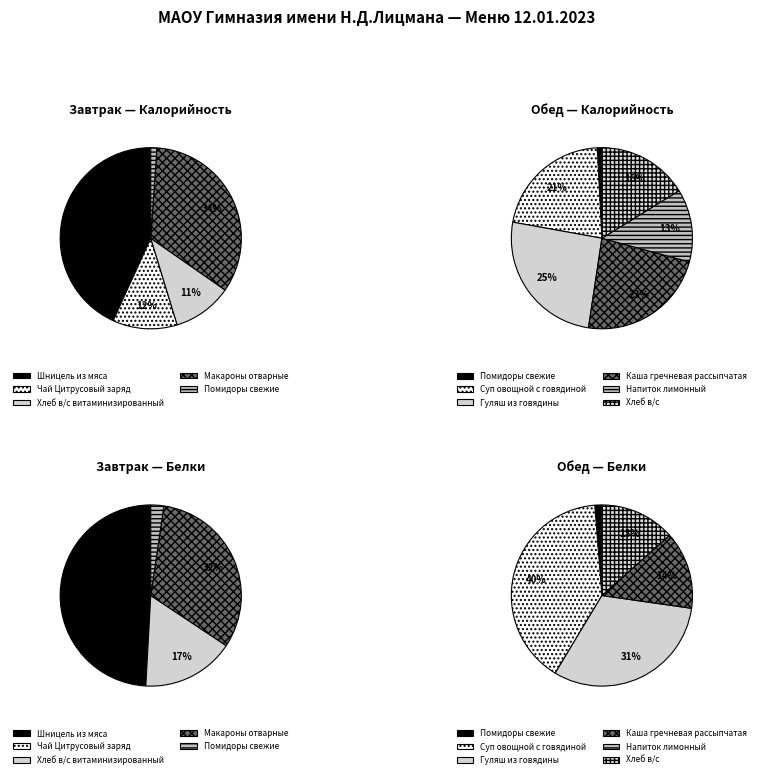

How many segments does this pie chart have?

11